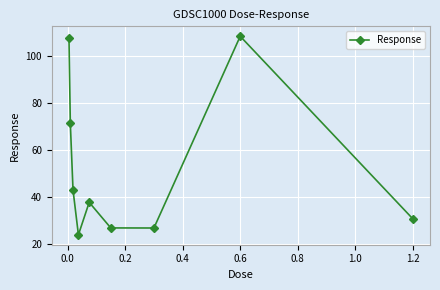

What is the difference between the maximum and second lowest values?

81.6